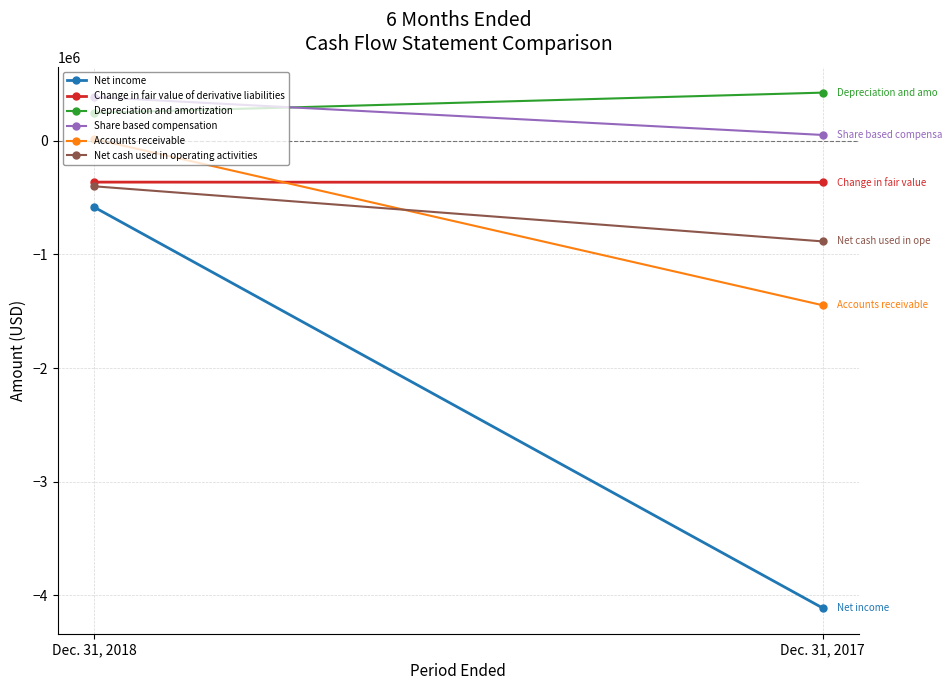

At which category does the chart reach its peak across all series?

Dec. 31, 2017